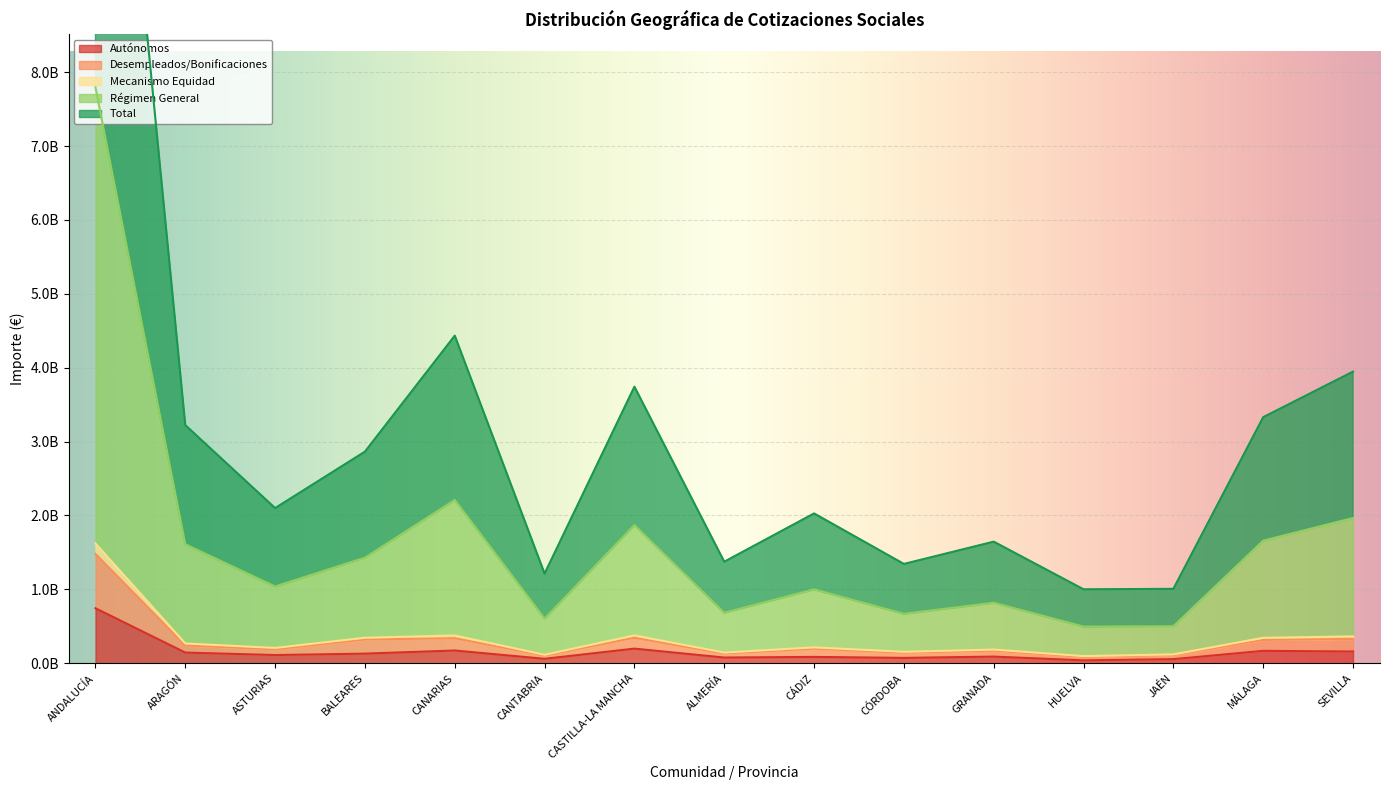

At how many categories does at least one series exceed 1039535923?

13